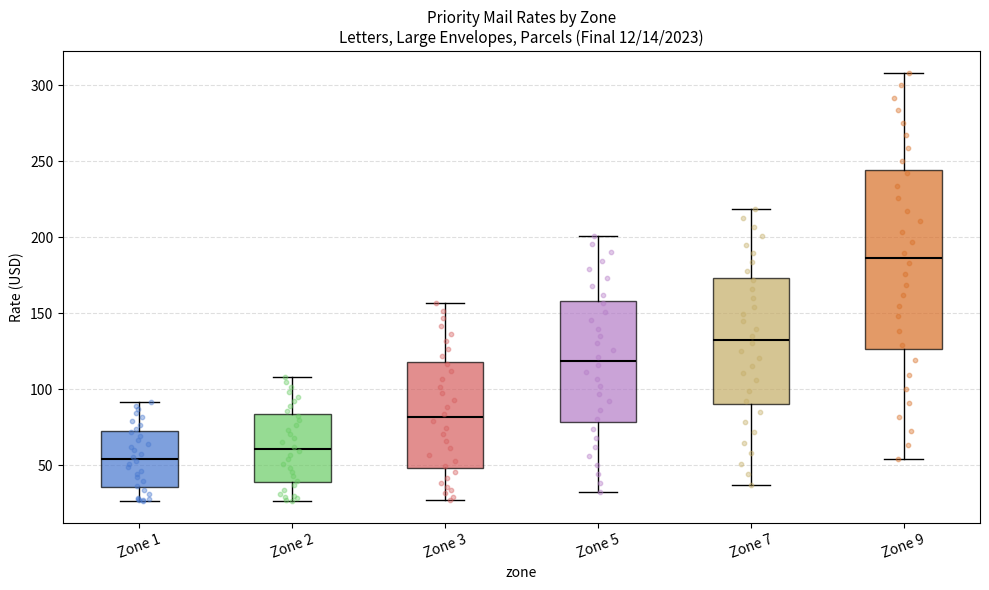

Reading left to right, transcribe this box plot: for each box, give where its median line is, the range the box spans, and where its two whiskers end, as read against the y-axis. The values are not printed on the chart, so give them approximately, as read against the axis.

Zone 1: median 55, box 35 to 70, whiskers 25 to 90
Zone 2: median 60, box 40 to 85, whiskers 25 to 110
Zone 3: median 80, box 50 to 120, whiskers 25 to 155
Zone 5: median 120, box 80 to 160, whiskers 30 to 200
Zone 7: median 130, box 90 to 175, whiskers 35 to 220
Zone 9: median 185, box 125 to 245, whiskers 55 to 310